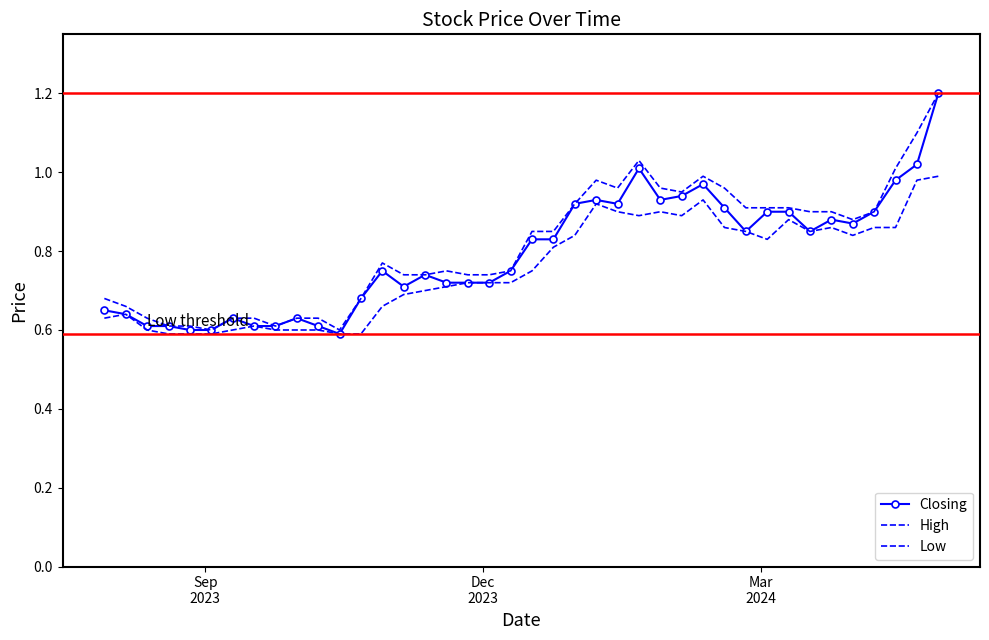

What are all the series names shown in the legend?

Closing, High, Low